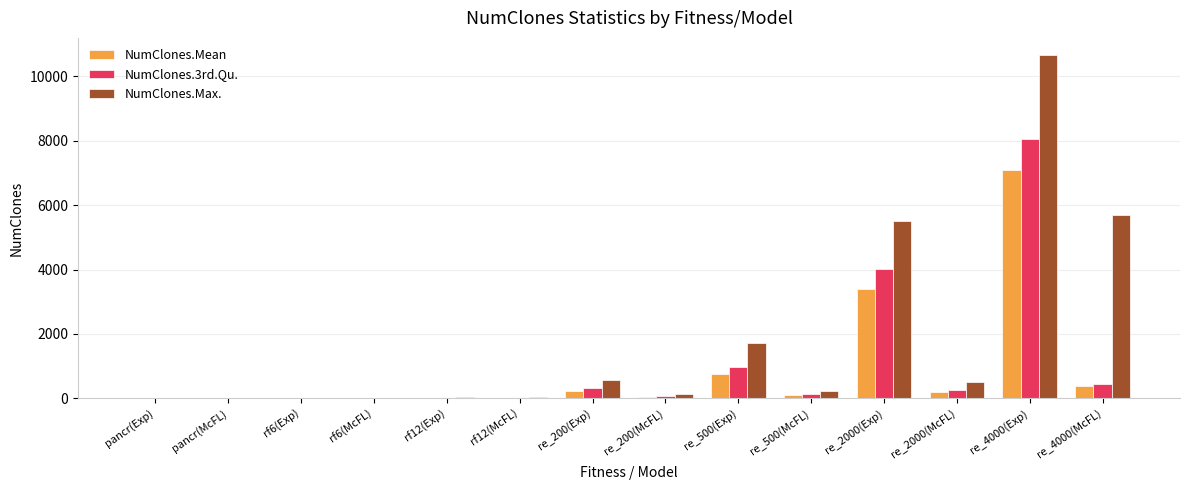

Which series changed the most between rf12(Exp) and re_2000(Exp)?

NumClones.Max.